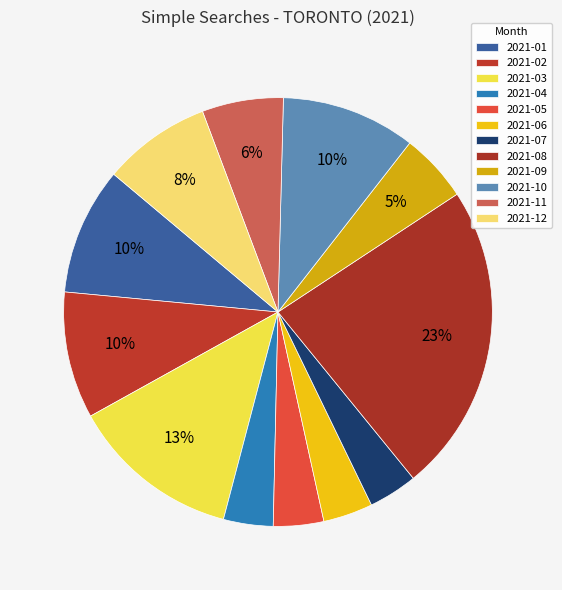

To the nearest percent, what percentage of the pie is 2021-07?

4%